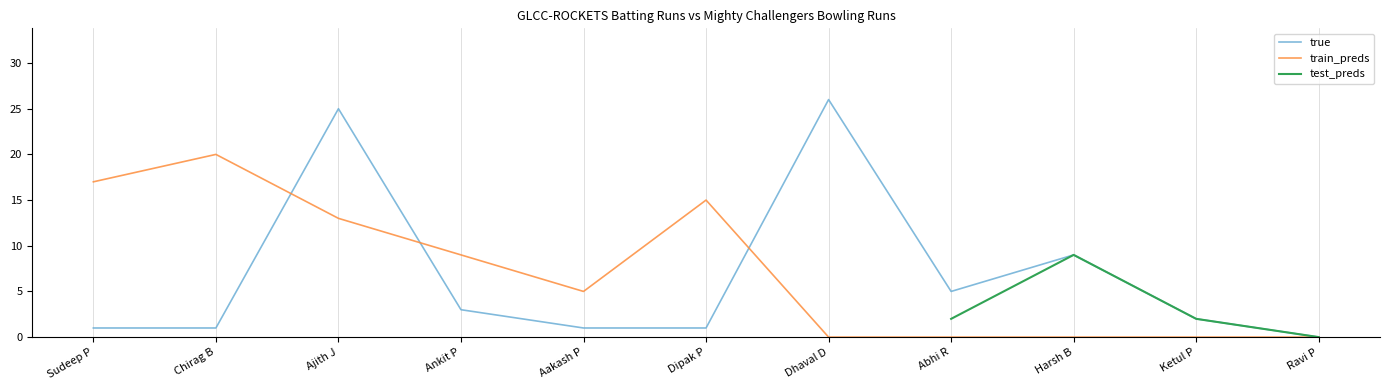

What is the label of the 9th point from the left?

Harsh B